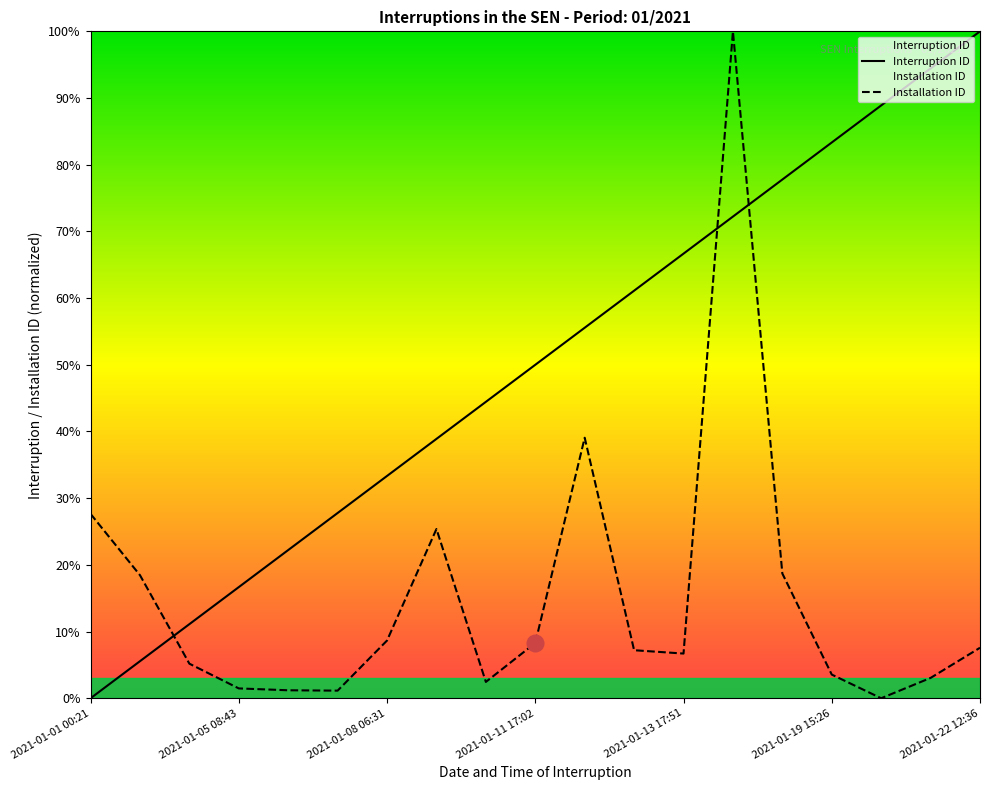

What is the highest value of the Installation ID series?

1.0